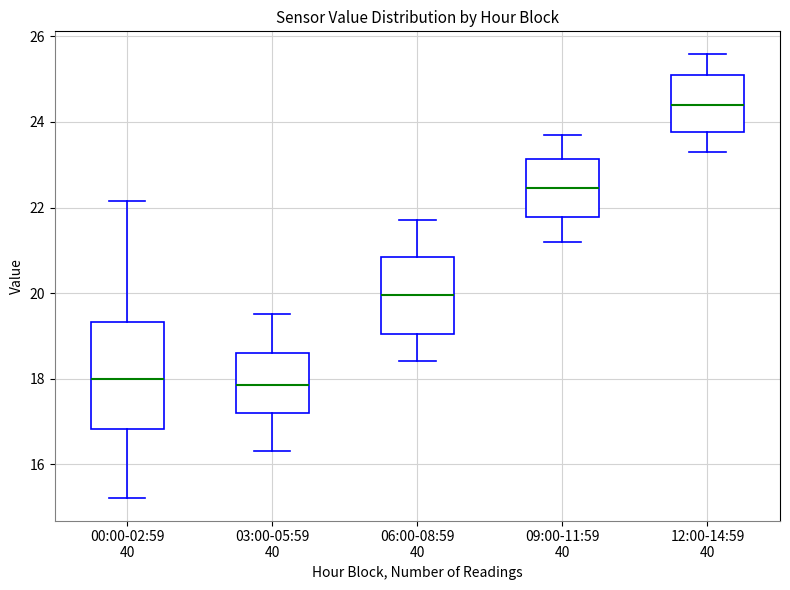

Reading left to right, read every box against the y-axis: the position of its median line, the range the box covers, and the ends of its whiskers. The values are not printed on the chart, so give them approximately, as read against the axis.

00:00-02:59 40: median 18.0, box 16.8 to 19.4, whiskers 15.2 to 22.2
03:00-05:59 40: median 17.8, box 17.2 to 18.6, whiskers 16.4 to 19.6
06:00-08:59 40: median 20.0, box 19.0 to 20.8, whiskers 18.4 to 21.8
09:00-11:59 40: median 22.4, box 21.8 to 23.2, whiskers 21.2 to 23.8
12:00-14:59 40: median 24.4, box 23.8 to 25.2, whiskers 23.4 to 25.6